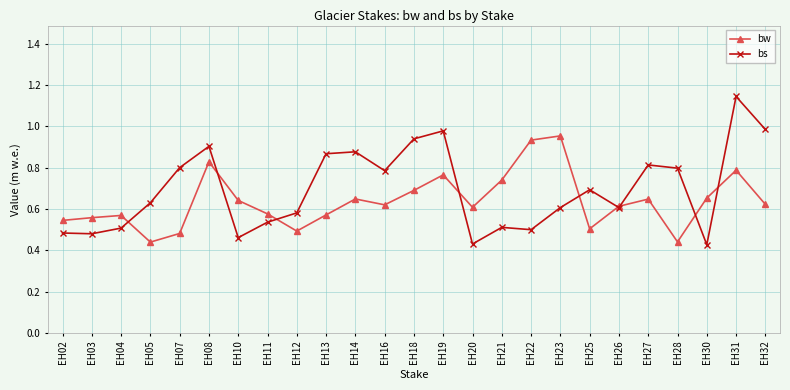

The bw series shows 0.4 at EH32. True or false?

False